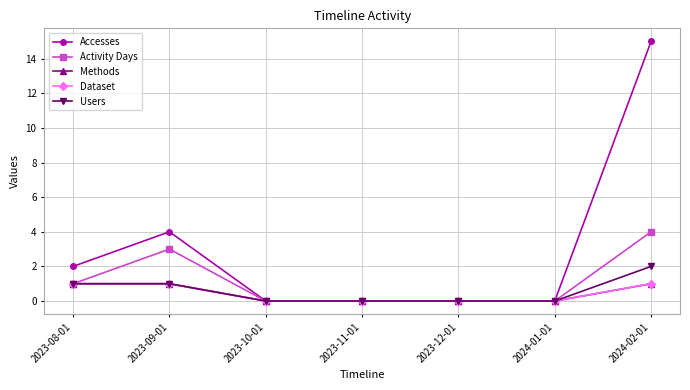

Does the chart have visible grid lines?

Yes